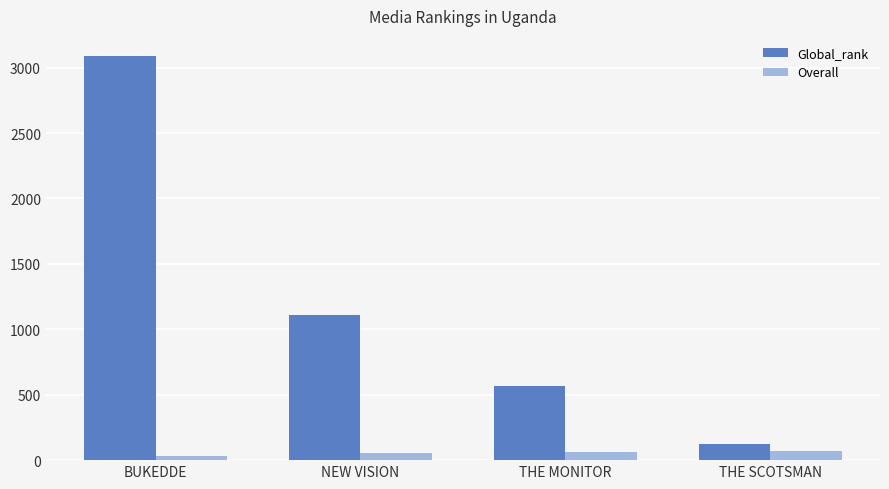

What is the approximate value of Overall at THE MONITOR?

59.8